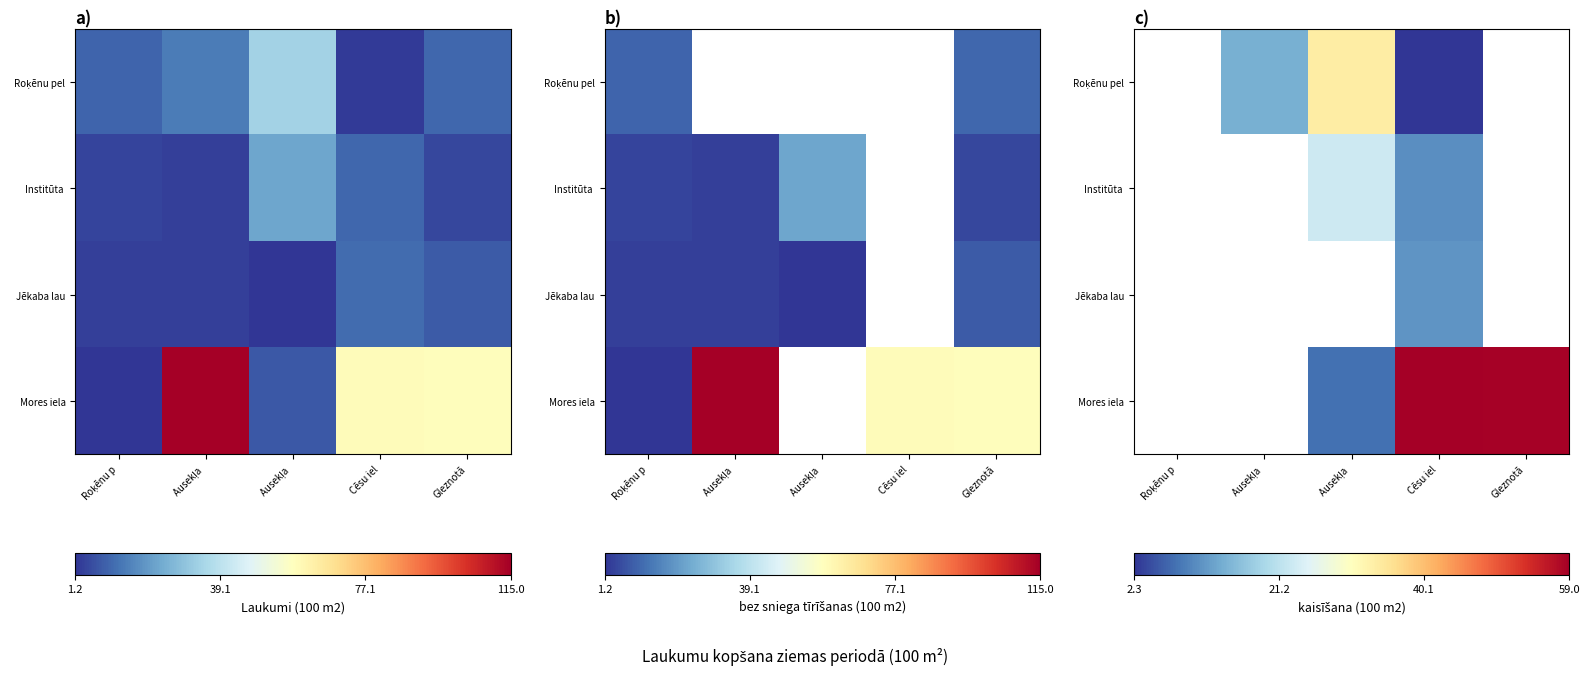

Which has a higher value, Gleznotā or Cēsu iel?

Cēsu iel